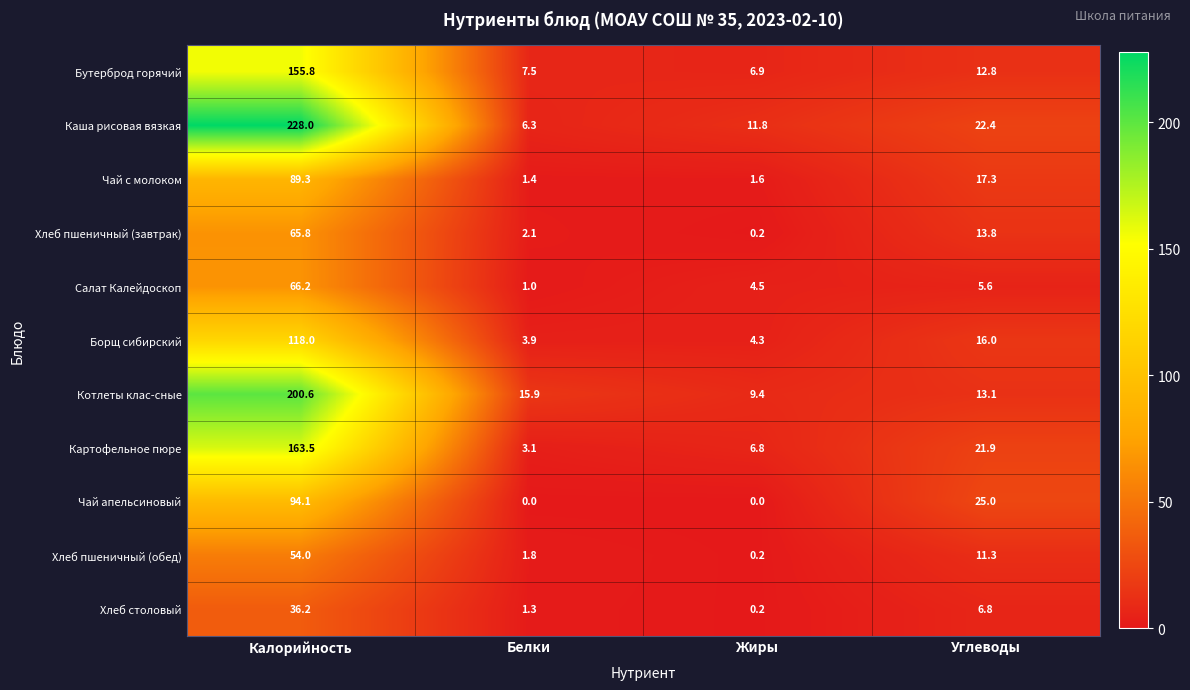

What is the sum of all Борщ сибирский values?

142.2